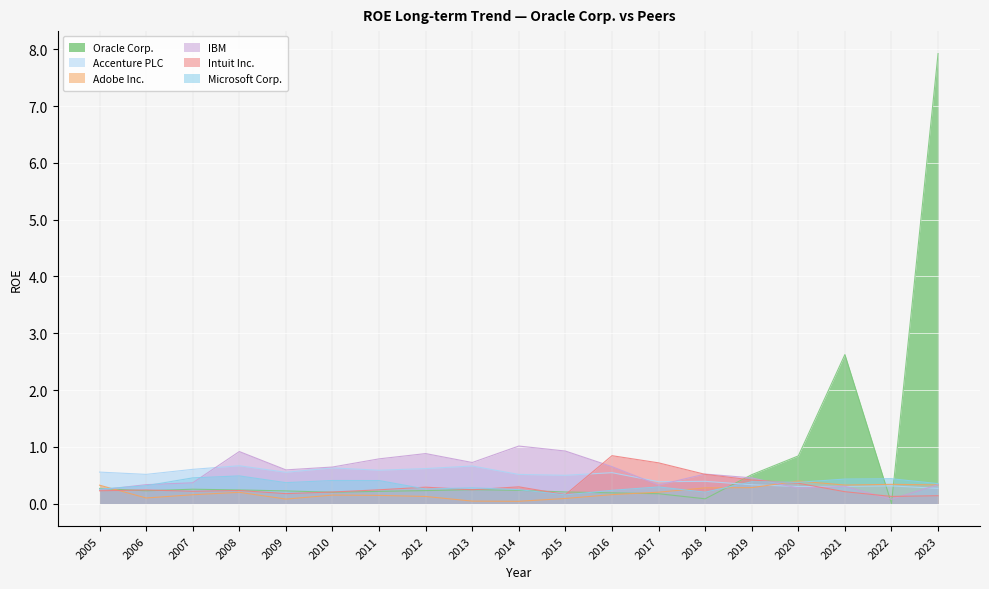

What is the sum of all Accenture PLC values?

9.2